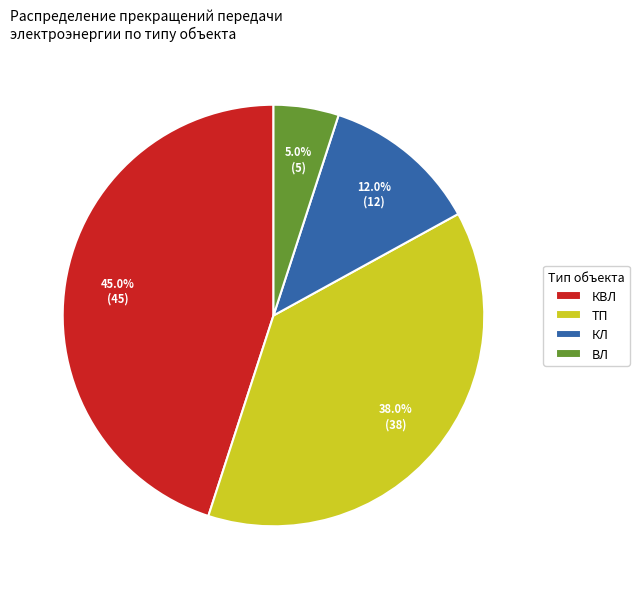

What percentage is the ТП slice, to the nearest percent?

38%